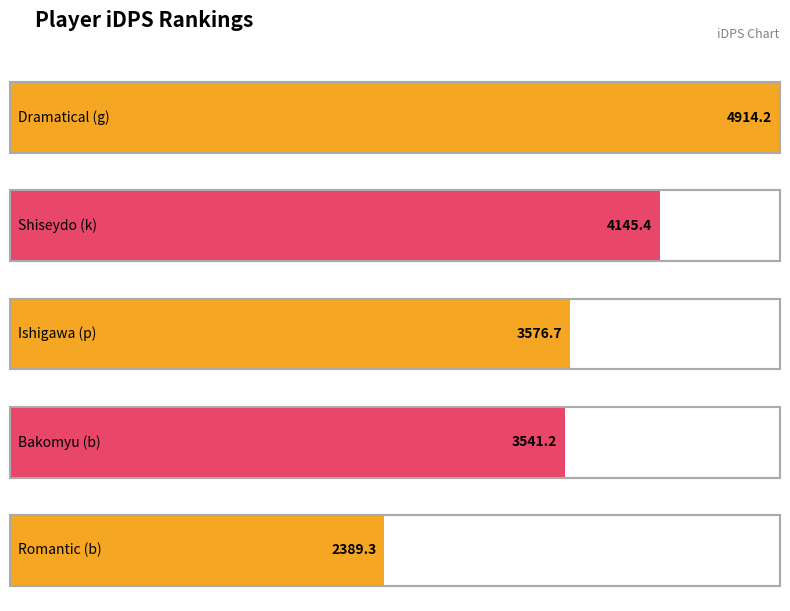

Approximately how many times larger is the value at Bakomyu (b) compared to Ishigawa (p)?

1.0